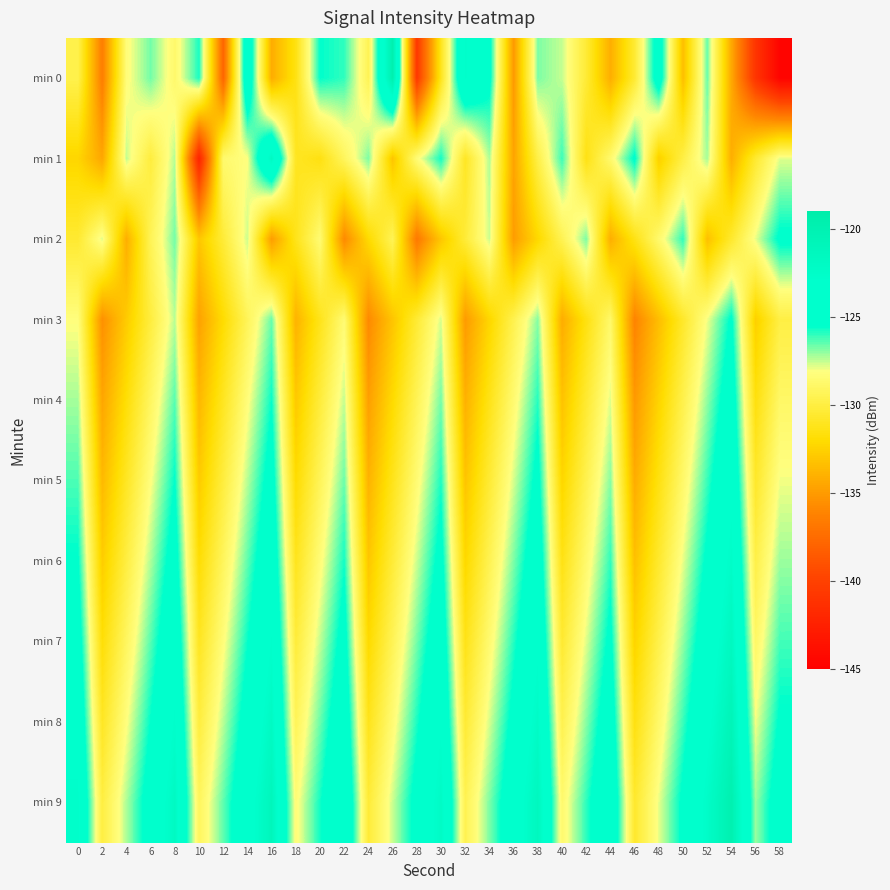

How many data points does each series have?

30